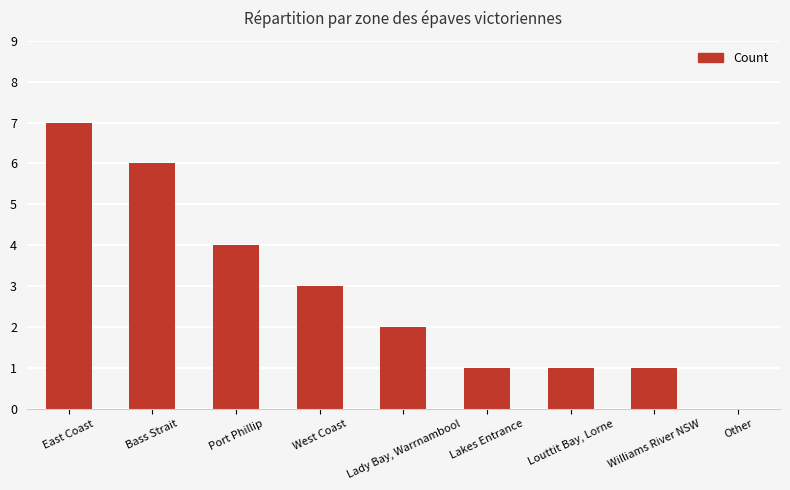

What is the maximum value shown in the chart?

7